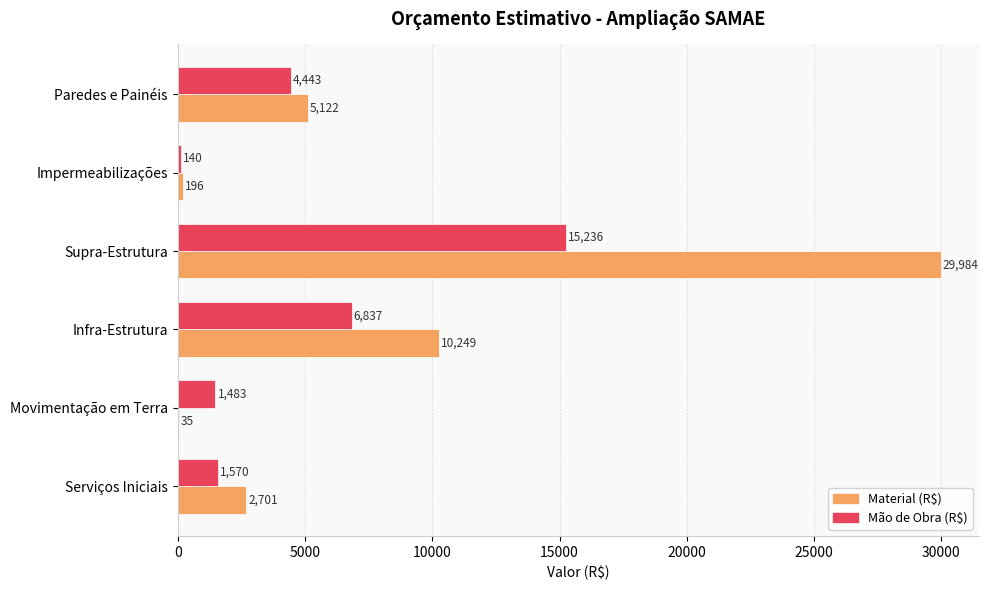

Which series has the largest total across all categories?

Material (R$)